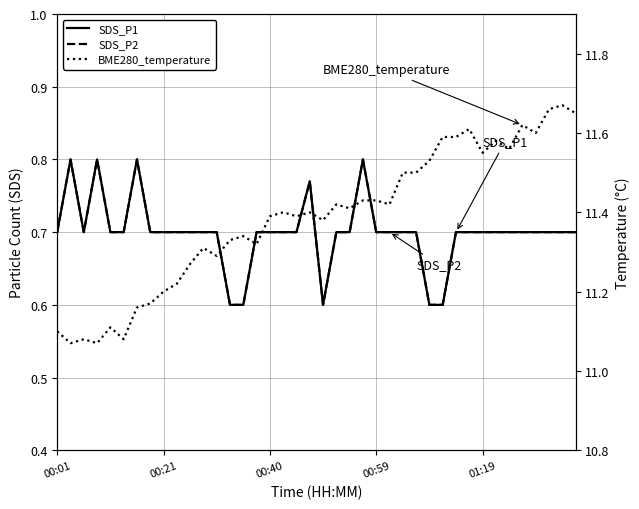

Which has a higher value, 18 or 28?

18